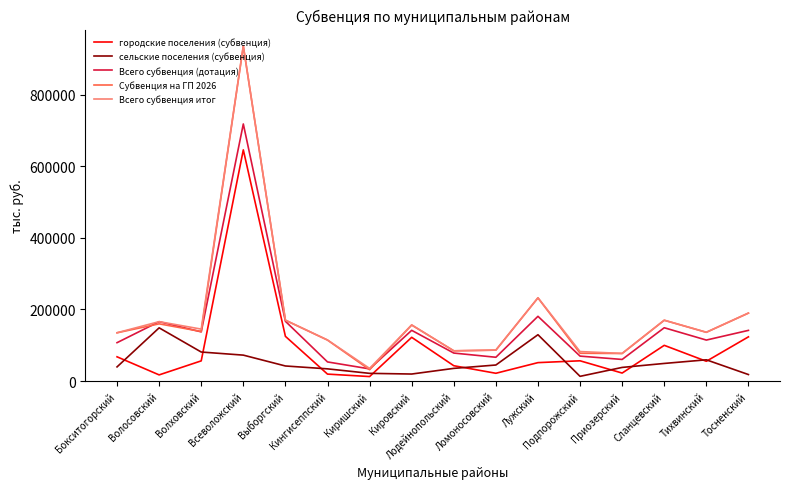

Which series changed the most between Лодейнопольский and Сланцевский?

Всего субвенция итог